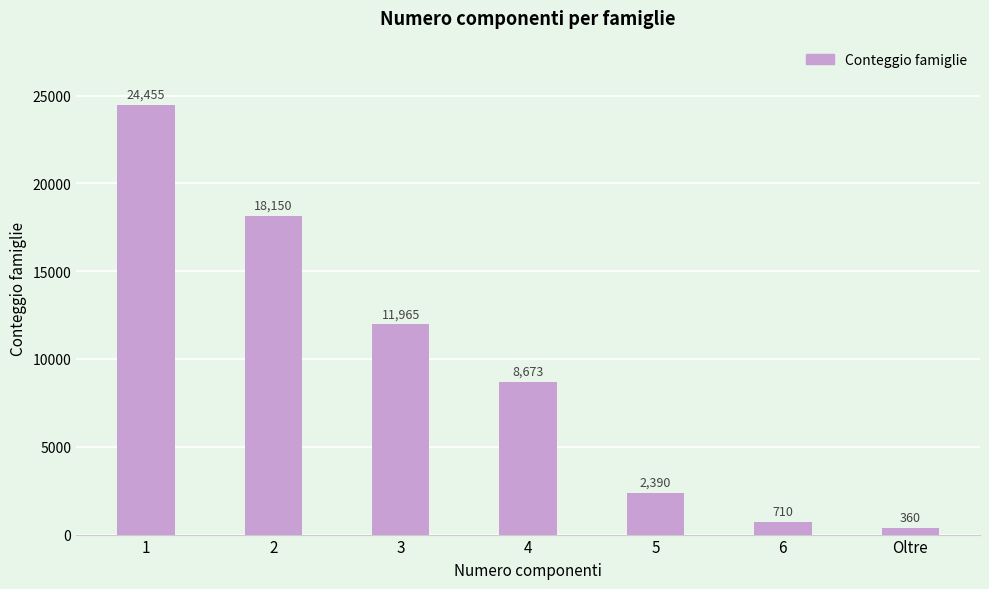

What is the difference between the second highest and minimum values?

17790